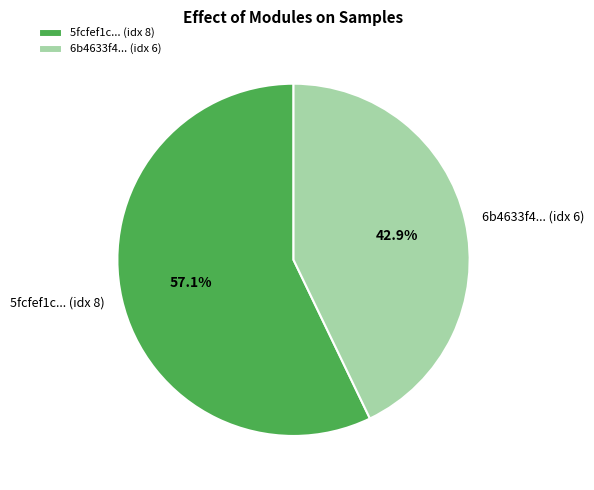

How many slices are in this pie chart?

2